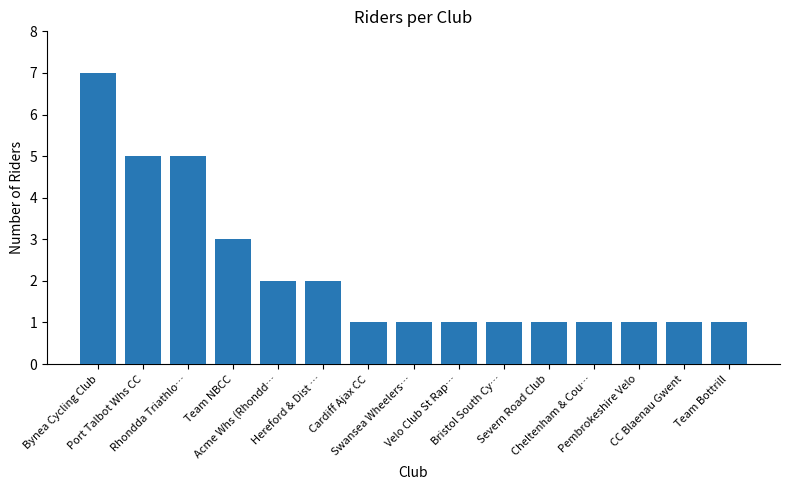

How many values are between 1 and 3?

12